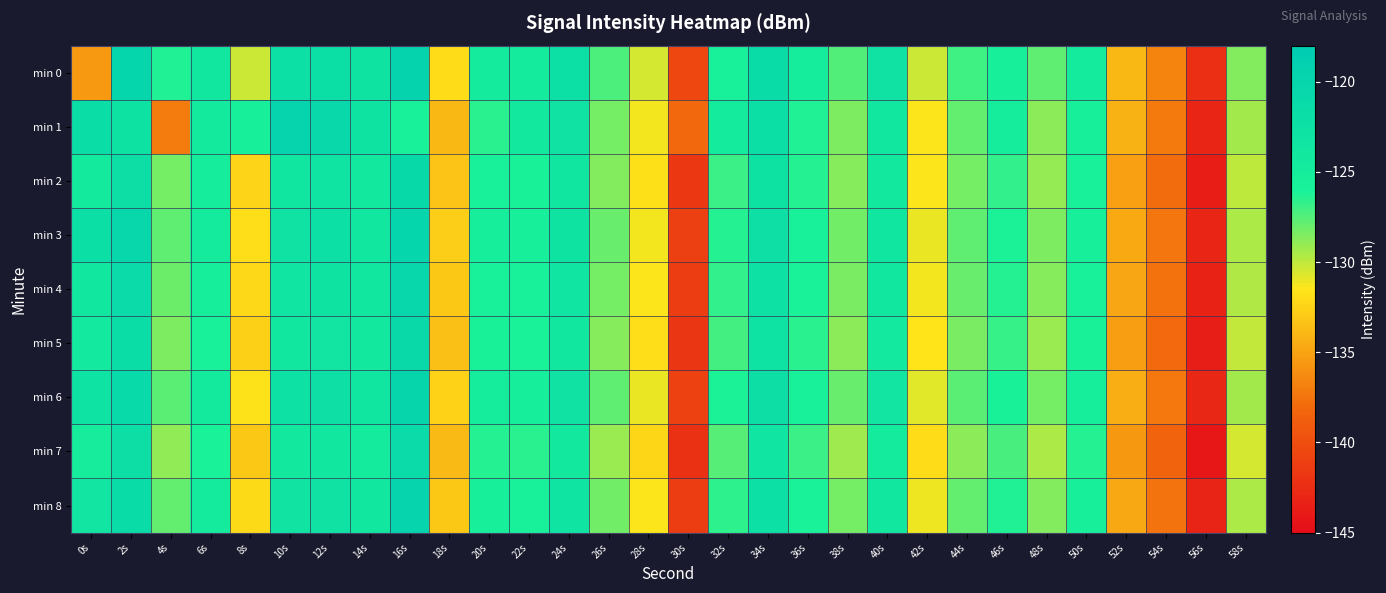

At 6s, list the series in order from largest to smallest.

min 0, min 6, min 1, min 3, min 8, min 2, min 4, min 5, min 7